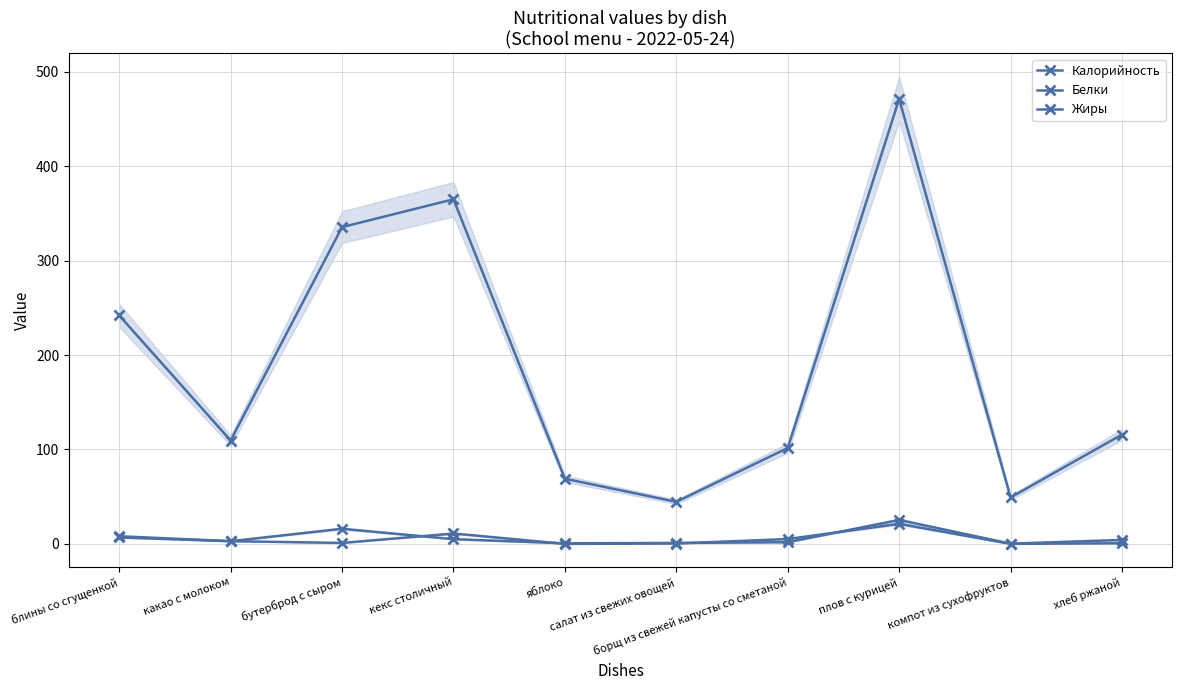

True or false: Калорийность and Жиры cross at least once.

False